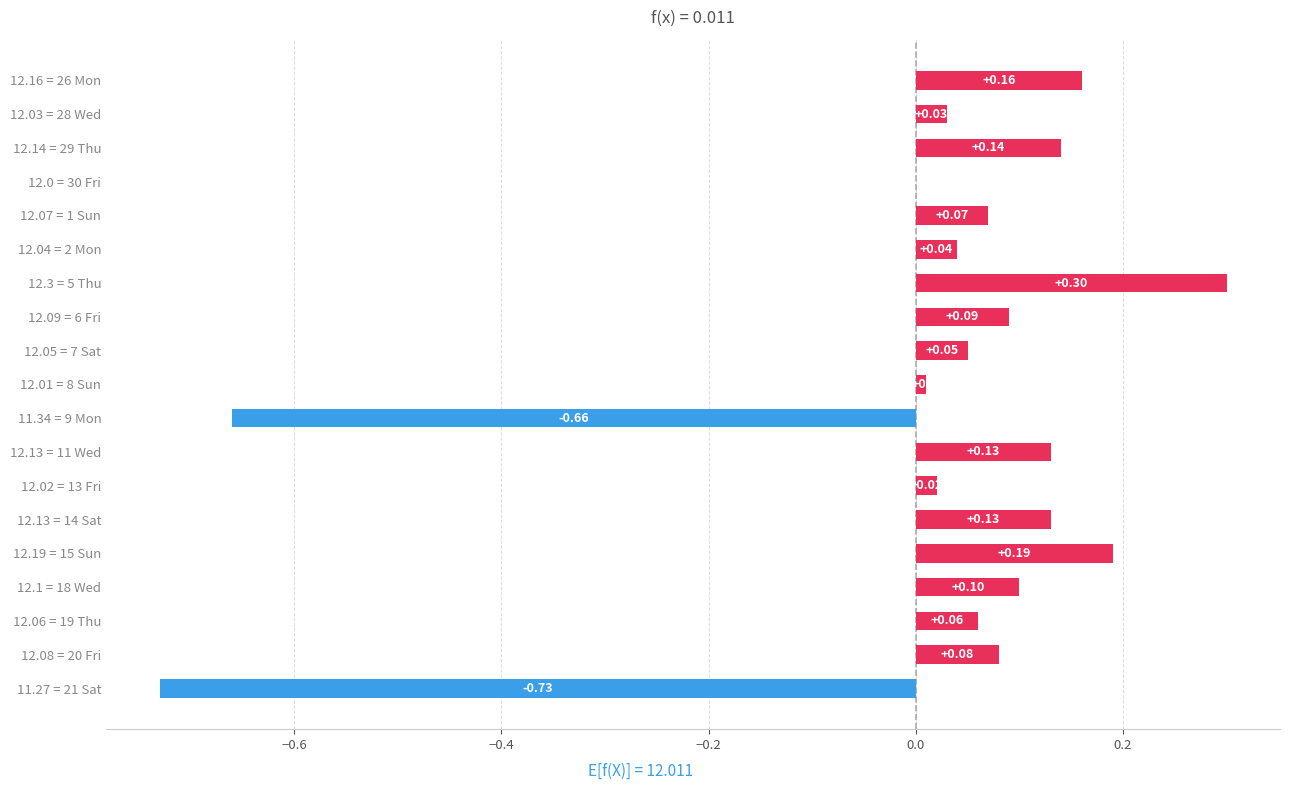

How many data points does each series have?

19